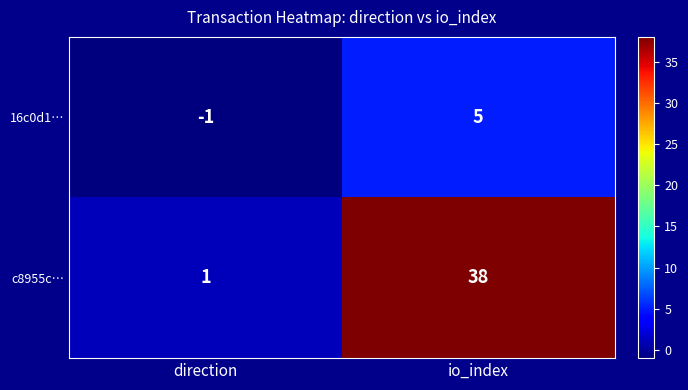

What is the sum of the c8955c… values at io_index and direction?

39